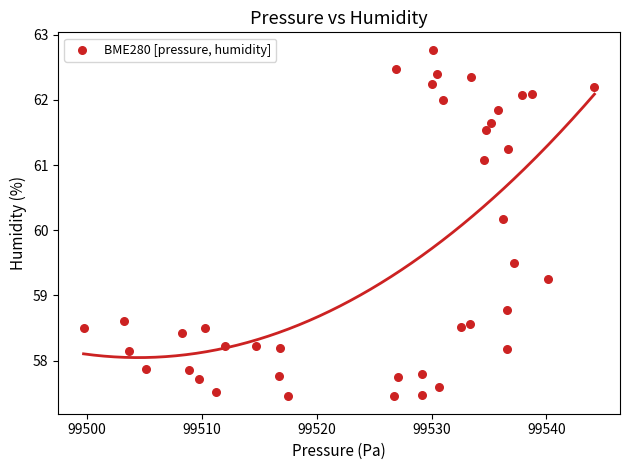

What Y value in the scatter plot is closest to 60?

60.2